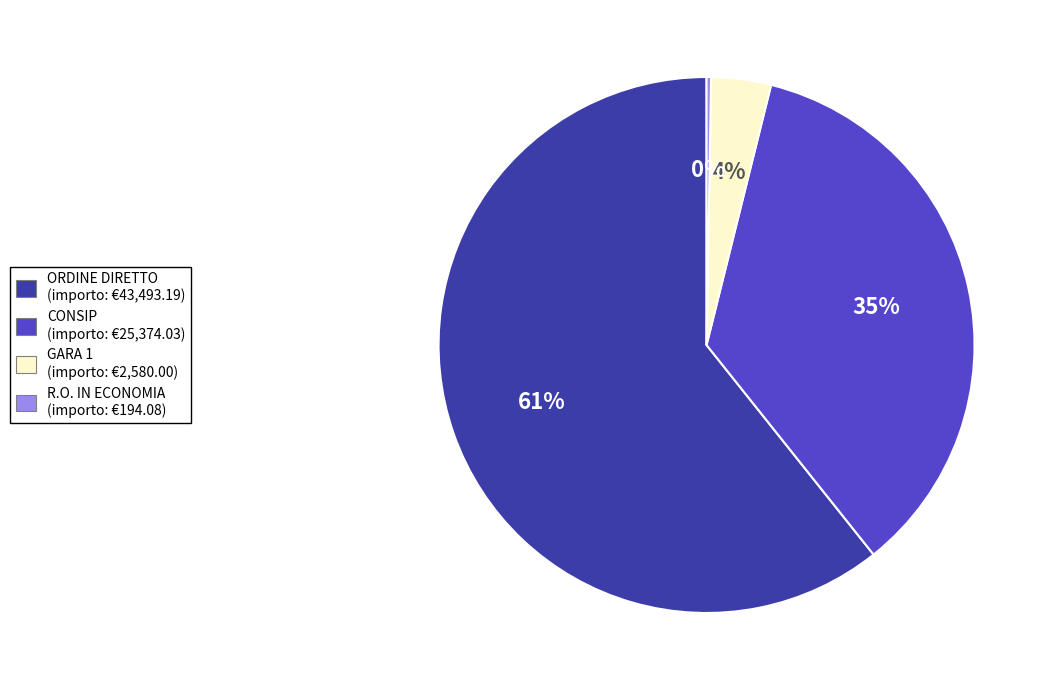

To the nearest percent, what portion does GARA 1 represent?

4%